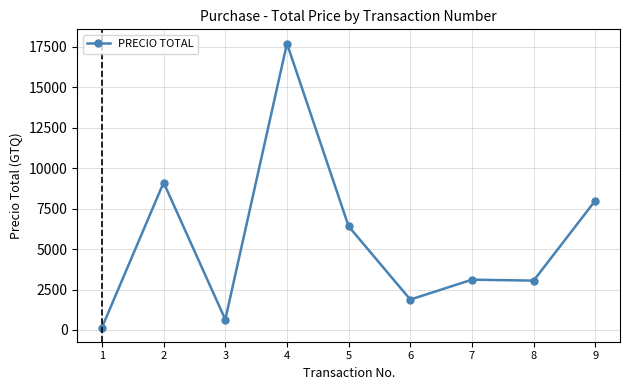

What is the value of the 9th point from the left?

8000.0